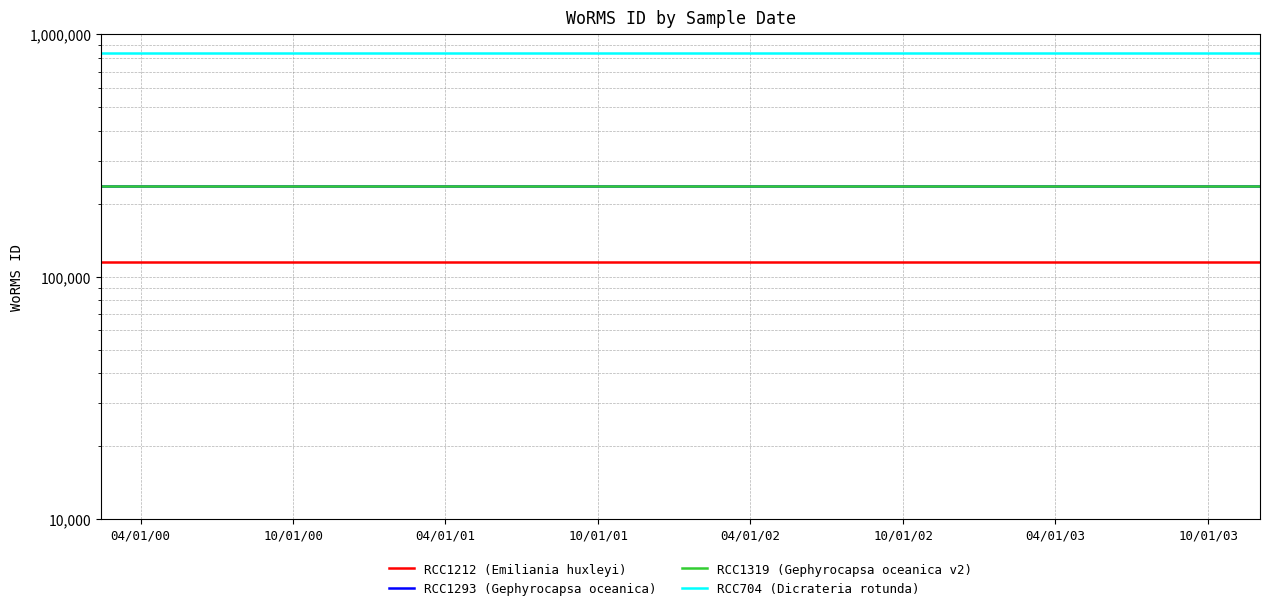

What is the average value of the RCC1319 (Gephyrocapsa oceanica v2) series?

235955